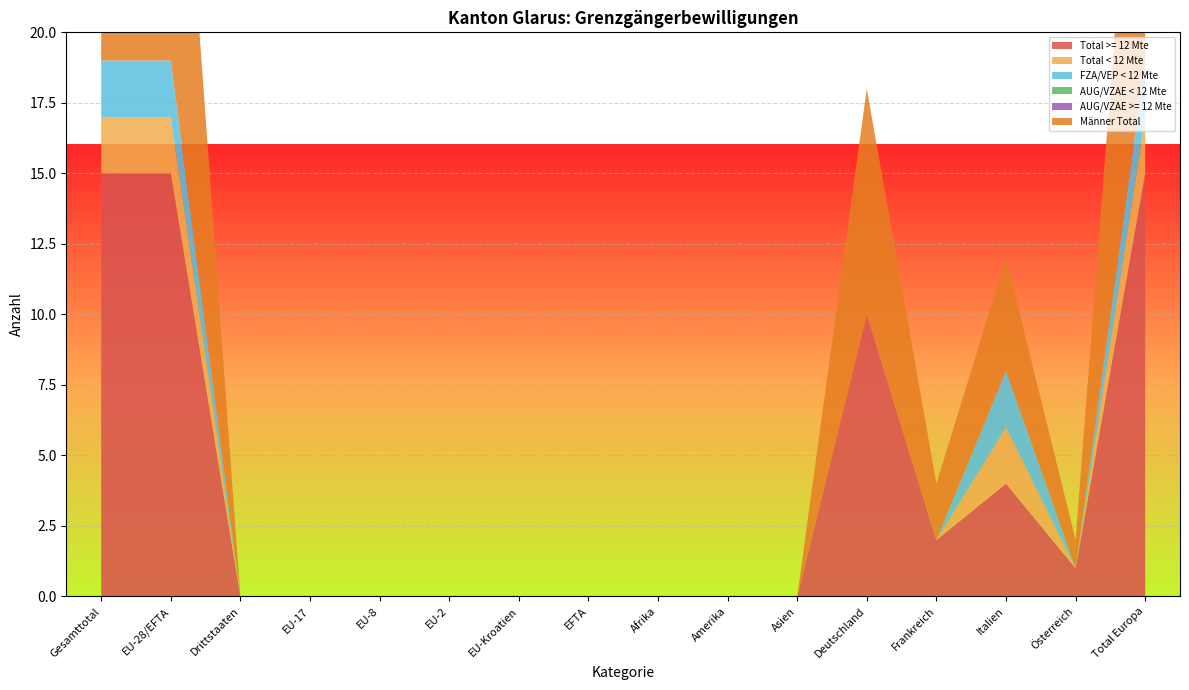

Reading left to right, transcribe all the data shown in this chart.

Total >= 12 Mte: Gesamttotal=15	EU-28/EFTA=15	Drittstaaten=0	EU-17=0	EU-8=0	EU-2=0	EU-Kroatien=0	EFTA=0	Afrika=0	Amerika=0	Asien=0	Deutschland=10	Frankreich=2	Italien=4	Österreich=1	Total Europa=15
Total < 12 Mte: Gesamttotal=2	EU-28/EFTA=2	Drittstaaten=0	EU-17=0	EU-8=0	EU-2=0	EU-Kroatien=0	EFTA=0	Afrika=0	Amerika=0	Asien=0	Deutschland=0	Frankreich=0	Italien=2	Österreich=0	Total Europa=2
FZA/VEP < 12 Mte: Gesamttotal=2	EU-28/EFTA=2	Drittstaaten=0	EU-17=0	EU-8=0	EU-2=0	EU-Kroatien=0	EFTA=0	Afrika=0	Amerika=0	Asien=0	Deutschland=0	Frankreich=0	Italien=2	Österreich=0	Total Europa=2
AUG/VZAE < 12 Mte: Gesamttotal=0	EU-28/EFTA=0	Drittstaaten=0	EU-17=0	EU-8=0	EU-2=0	EU-Kroatien=0	EFTA=0	Afrika=0	Amerika=0	Asien=0	Deutschland=0	Frankreich=0	Italien=0	Österreich=0	Total Europa=0
AUG/VZAE >= 12 Mte: Gesamttotal=0	EU-28/EFTA=0	Drittstaaten=0	EU-17=0	EU-8=0	EU-2=0	EU-Kroatien=0	EFTA=0	Afrika=0	Amerika=0	Asien=0	Deutschland=0	Frankreich=0	Italien=0	Österreich=0	Total Europa=0
Männer Total: Gesamttotal=15	EU-28/EFTA=15	Drittstaaten=0	EU-17=0	EU-8=0	EU-2=0	EU-Kroatien=0	EFTA=0	Afrika=0	Amerika=0	Asien=0	Deutschland=8	Frankreich=2	Italien=4	Österreich=1	Total Europa=15